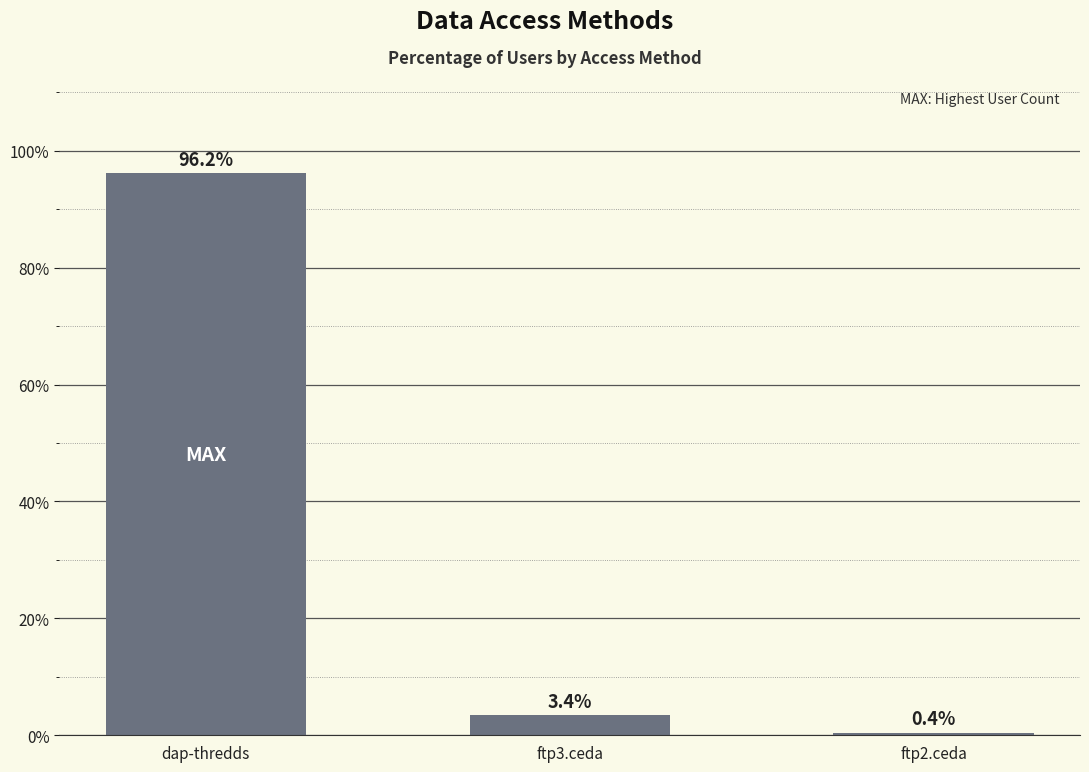

What is the minimum value shown in the chart?

0.4